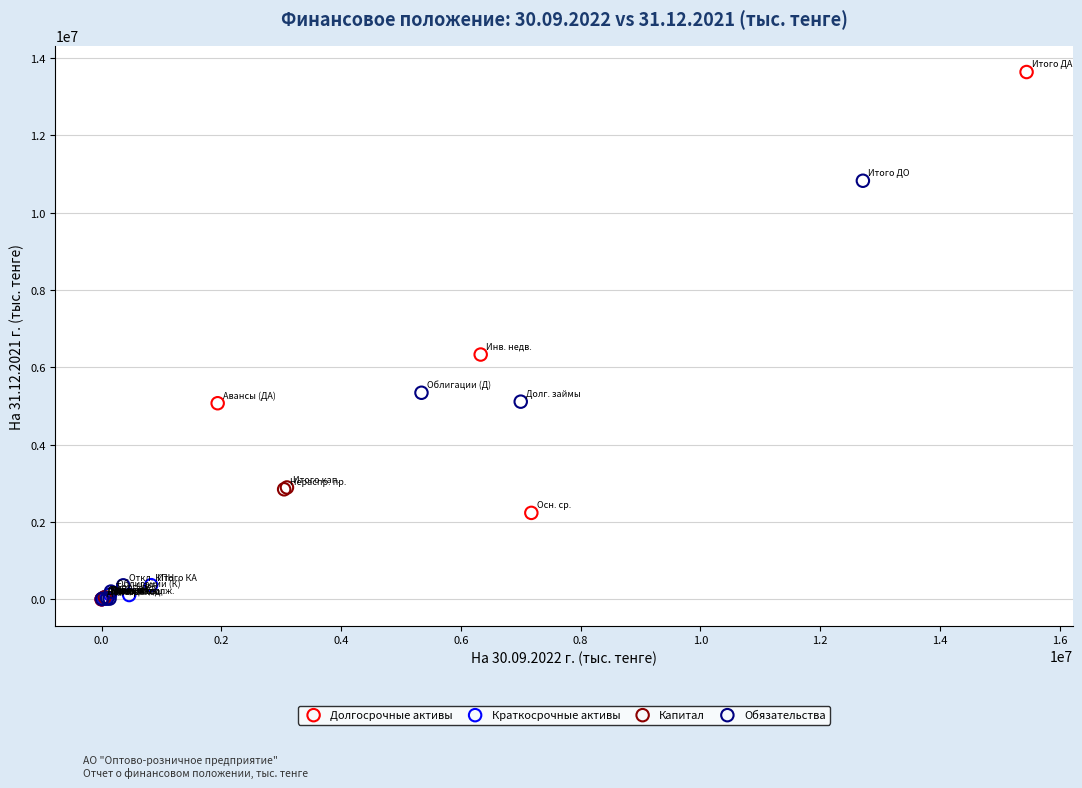

Which series reaches the maximum Y coordinate?

Долгосрочные активы